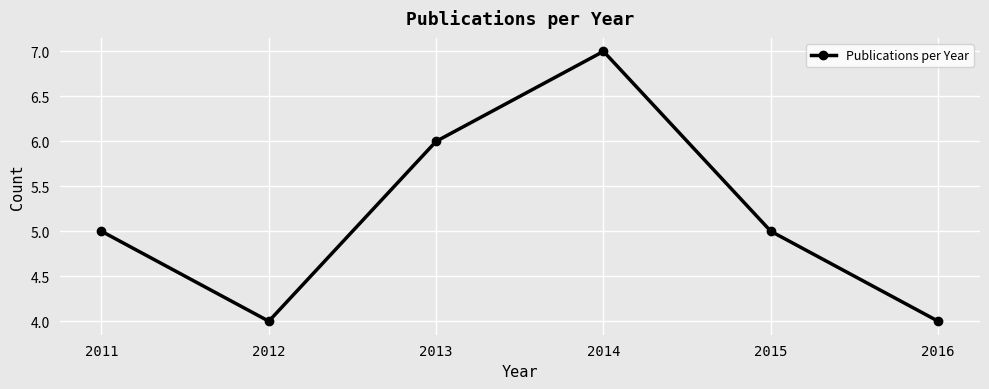

What is the smallest value displayed?

4